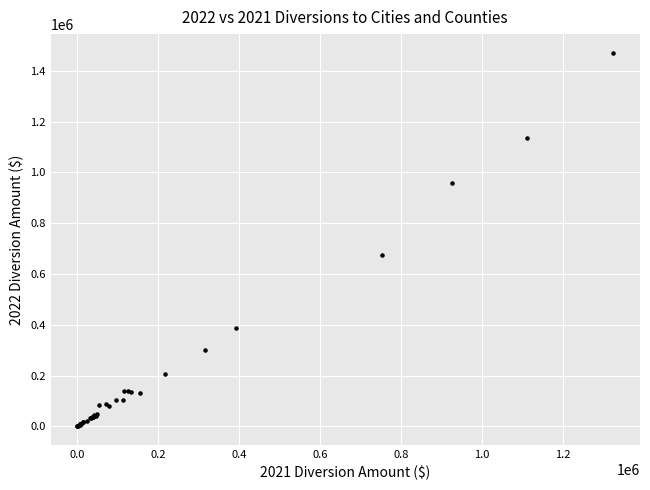

What Y value in the scatter plot is closest to 735508?

676360.0